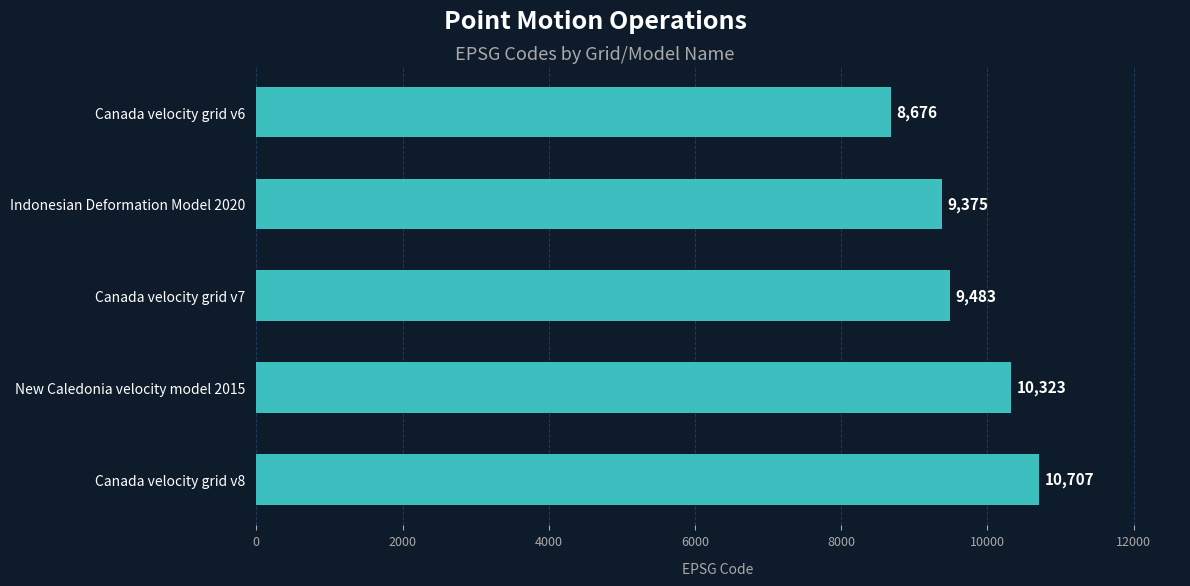

The value at Indonesian Deformation Model 2020 is 16113. True or false?

False